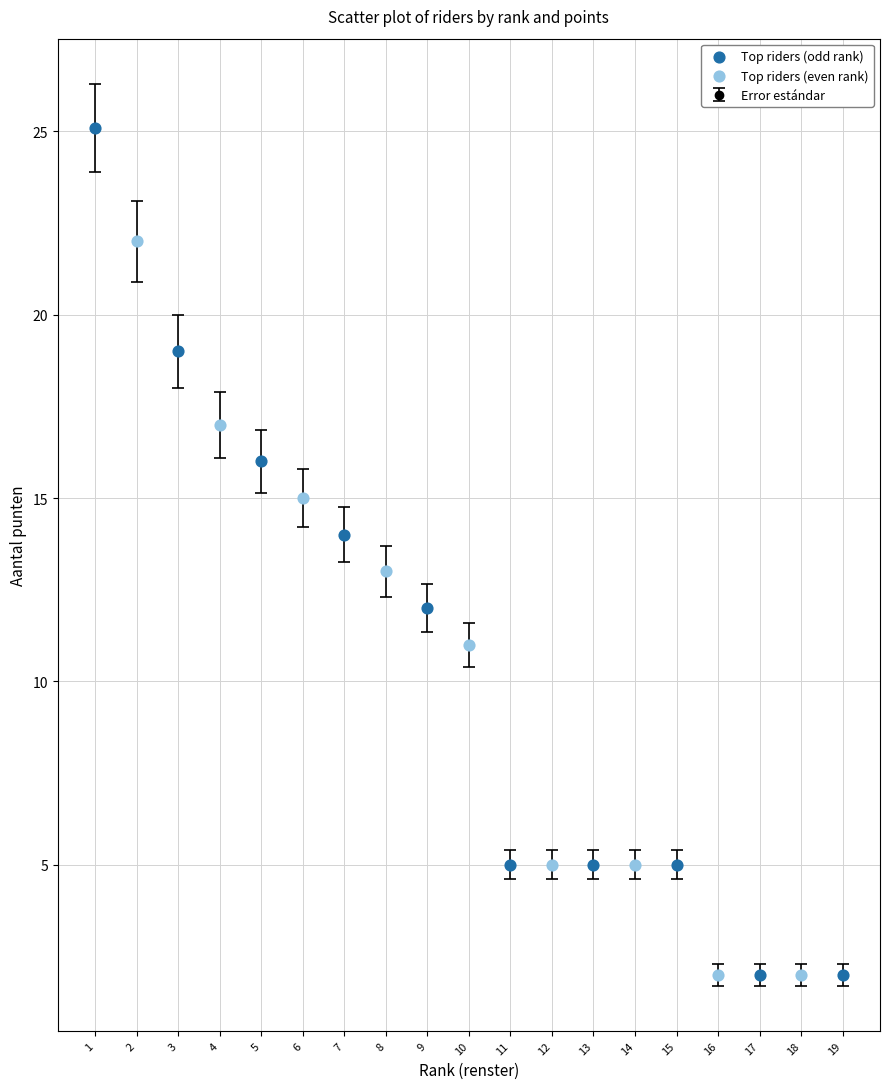

What is the minimum value shown in the chart?

2.0